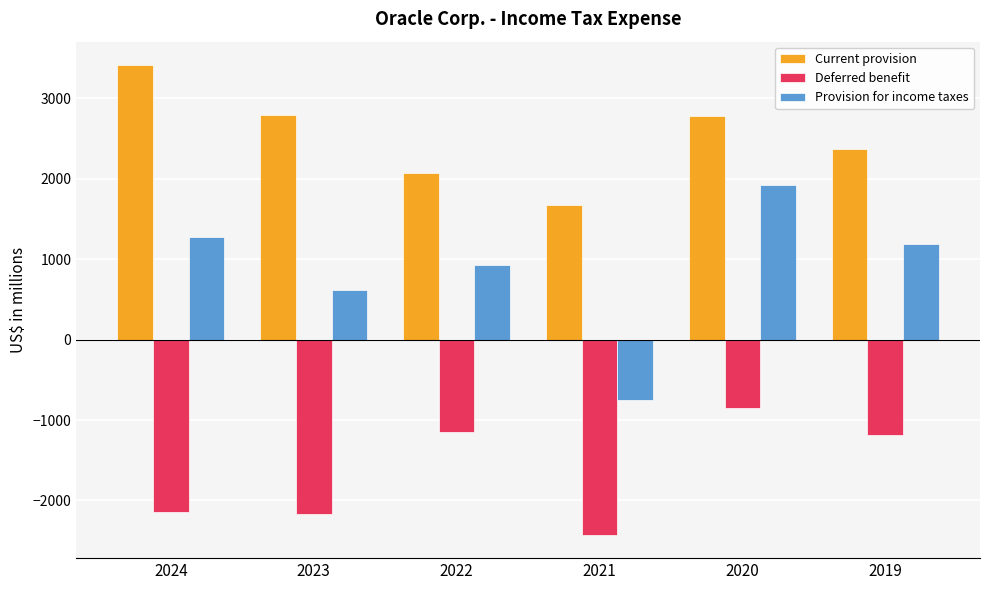

How many data points in Current provision are less than 2779?

3